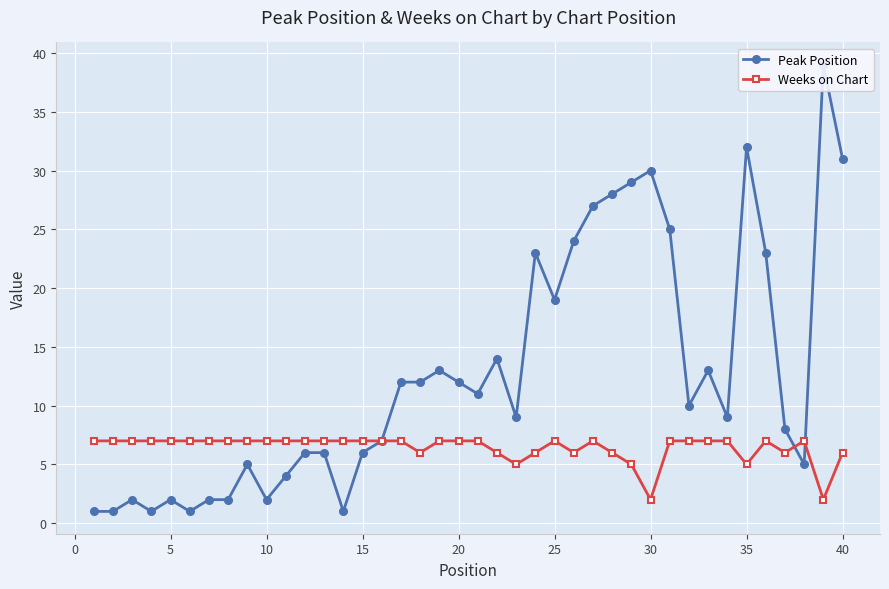

Reading left to right, what are all the values shown in this chart?

Peak Position: 1	1	2	1	2	1	2	2	5	2	4	6	6	1	6	7	12	12	13	12	11	14	9	23	19	24	27	28	29	30	25	10	13	9	32	23	8	5	39	31
Weeks on Chart: 7	7	7	7	7	7	7	7	7	7	7	7	7	7	7	7	7	6	7	7	7	6	5	6	7	6	7	6	5	2	7	7	7	7	5	7	6	7	2	6